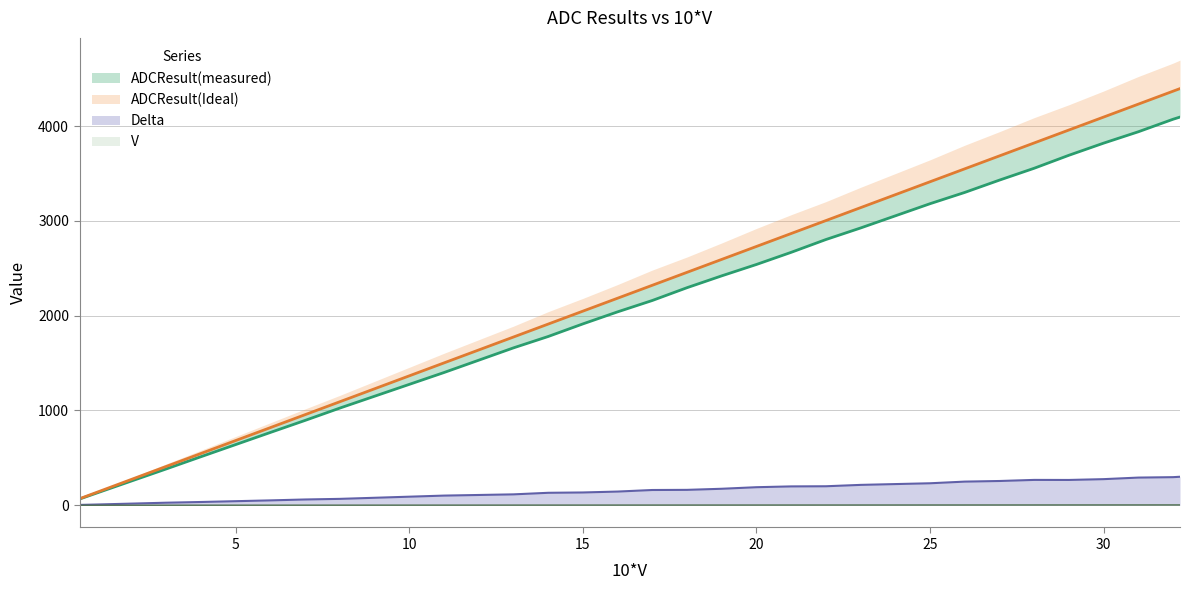

What is the difference between the highest and lowest values at 26?

3546.4